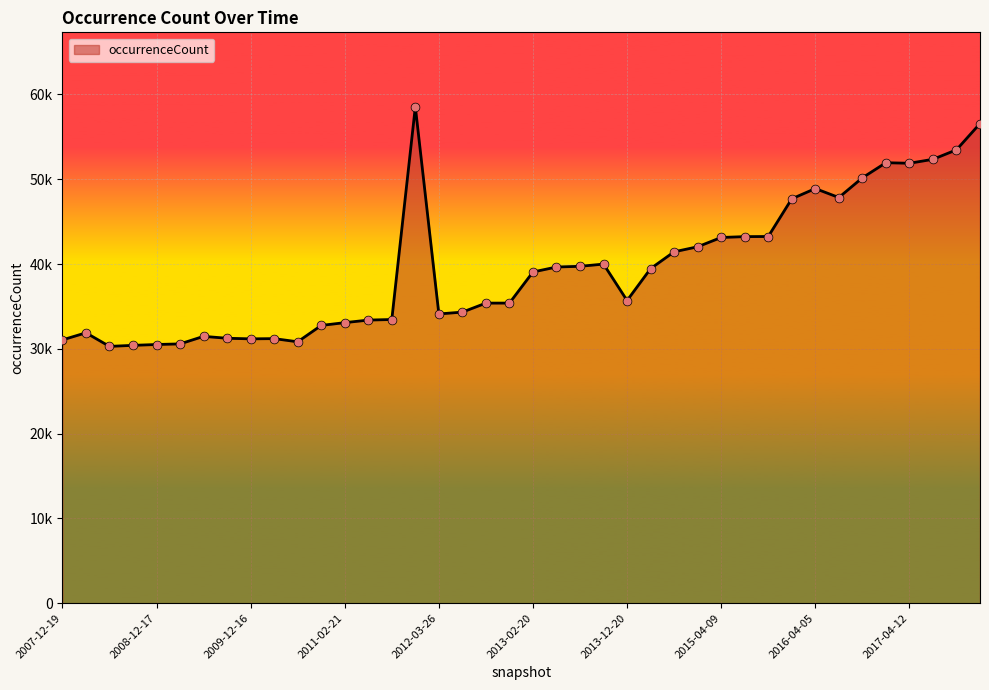

Does the chart have visible grid lines?

Yes